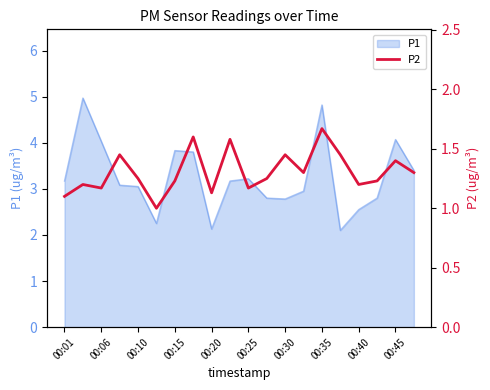

The value of P1 at 00:15 is 6.5. True or false?

False